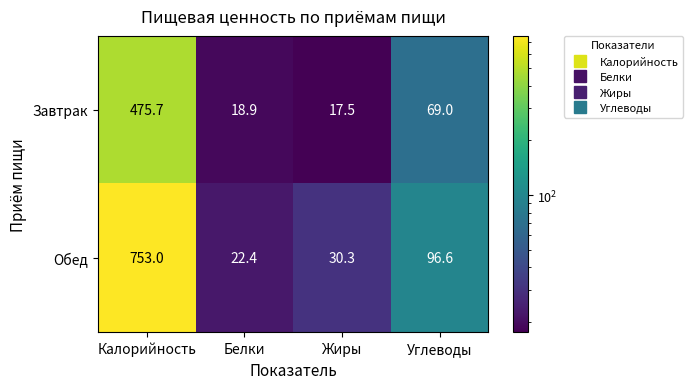

Which series has the largest total across all categories?

Обед